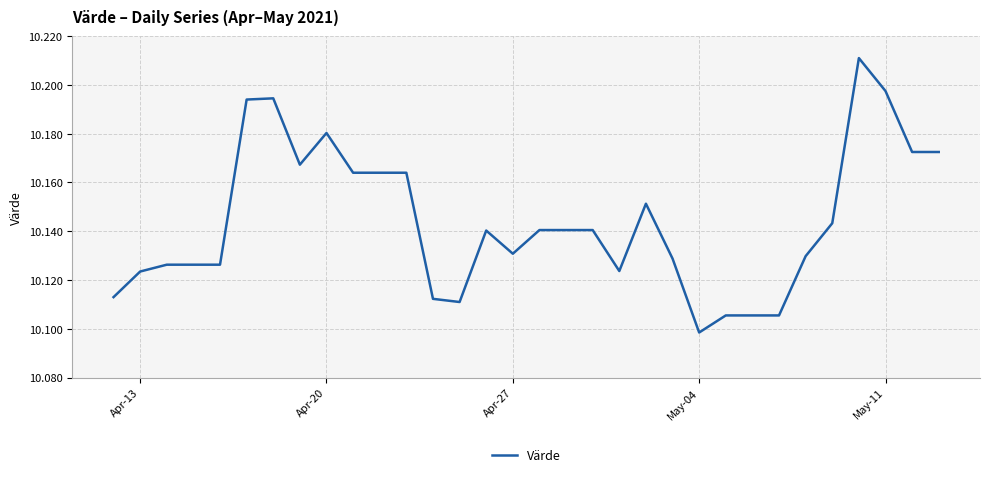

Is this an area chart (filled region under the line)?

No